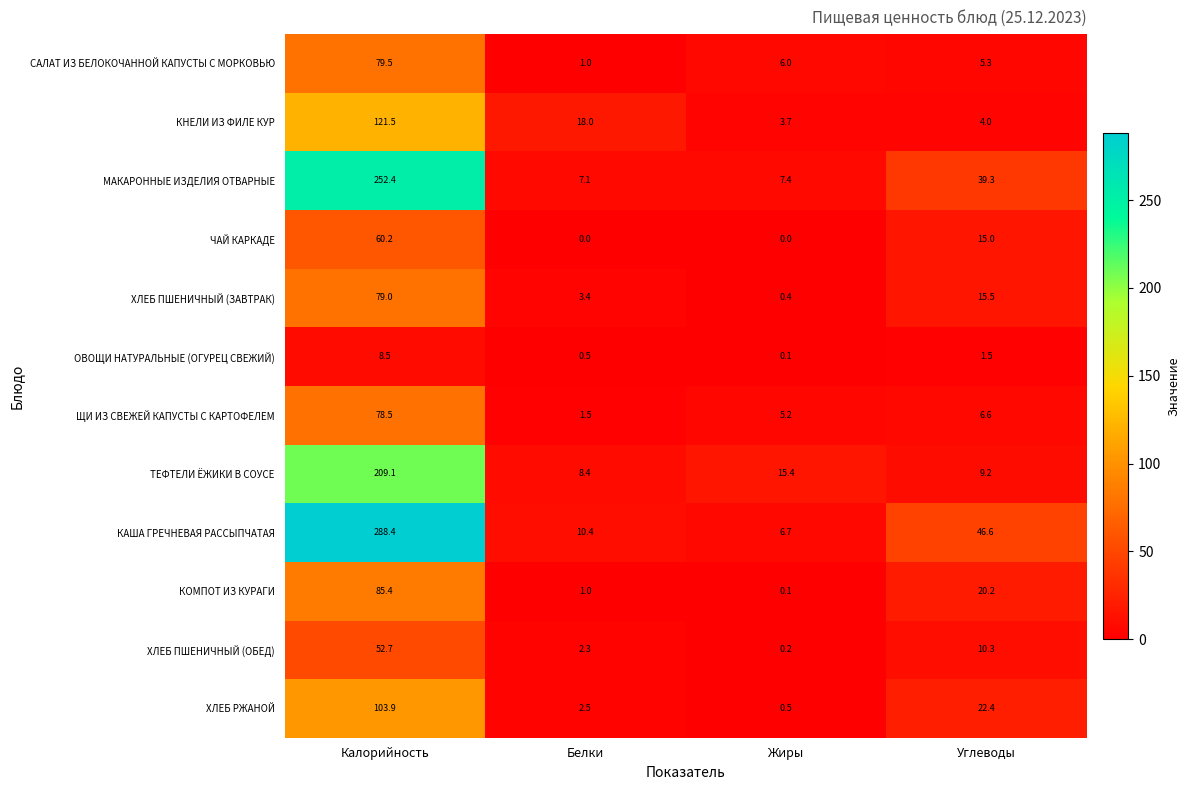

What is the difference between the maximum and second lowest values in the ХЛЕБ ПШЕНИЧНЫЙ (ЗАВТРАК) series?

75.6